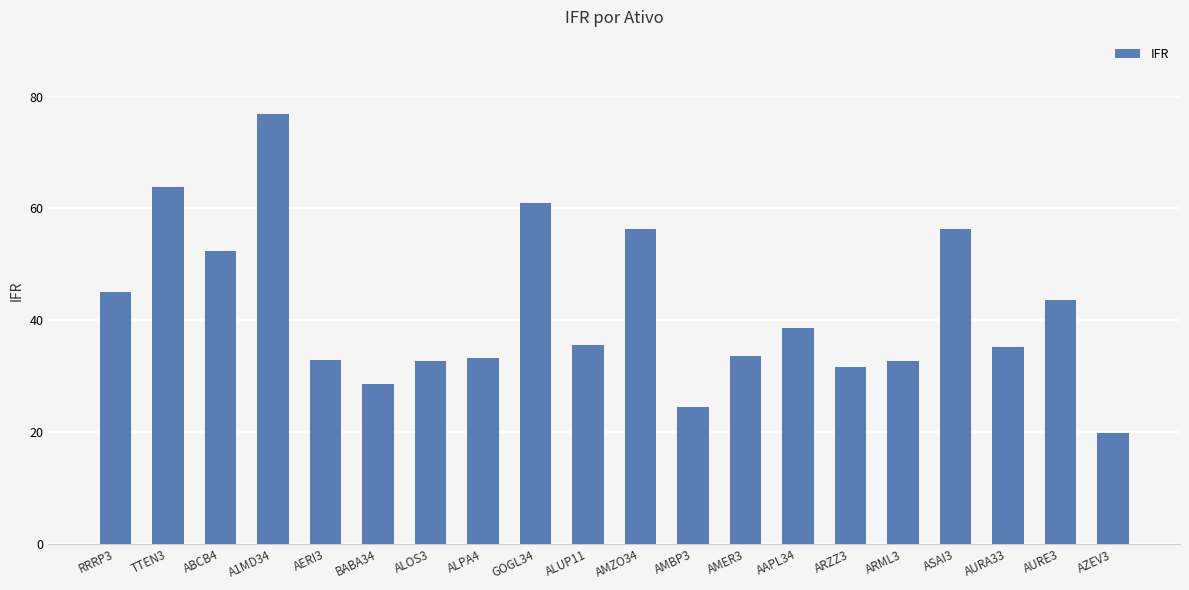

What is the value of the 3rd bar from the left?

52.4